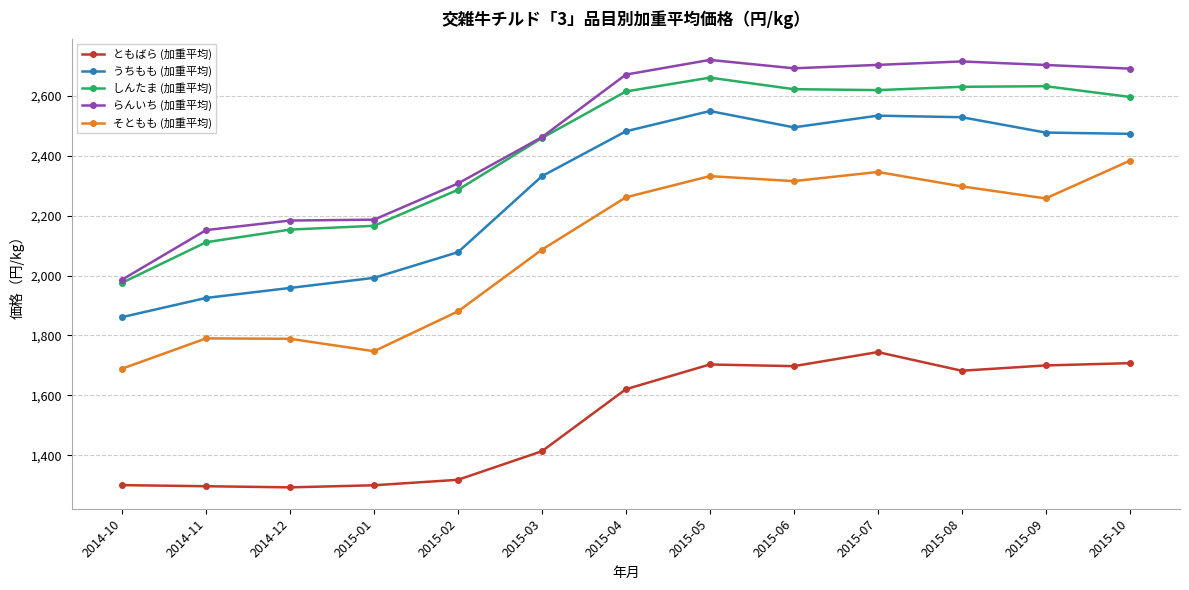

The value of うちもも (加重平均) at 2014-11 is 1925.4. True or false?

True